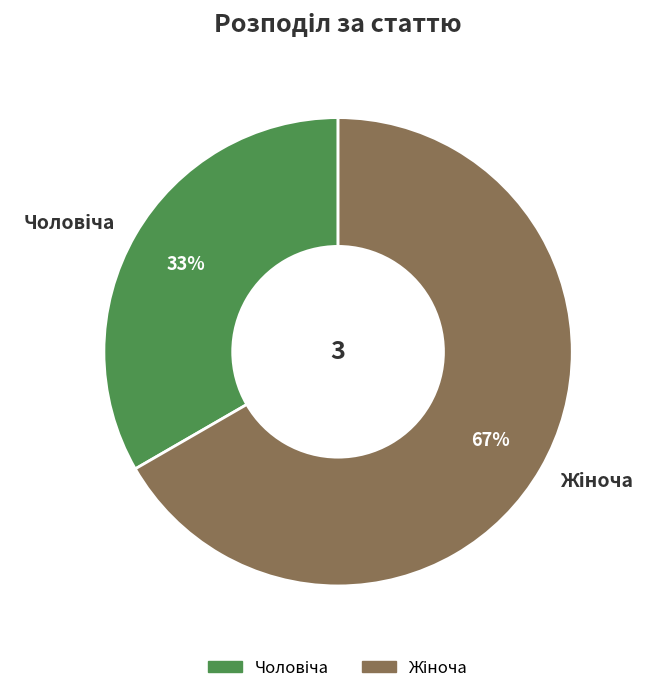

How many segments does this pie chart have?

2